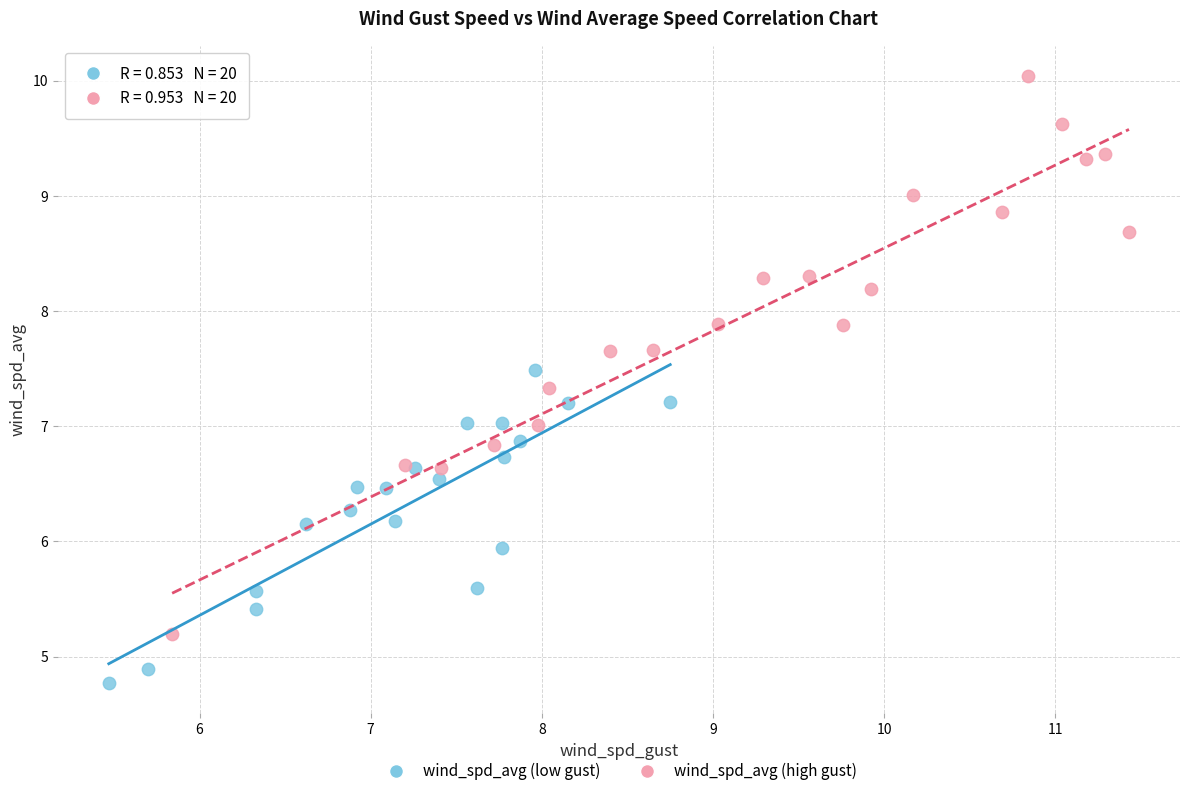

Which series has the widest spread of Y values?

wind_spd_avg (high gust)